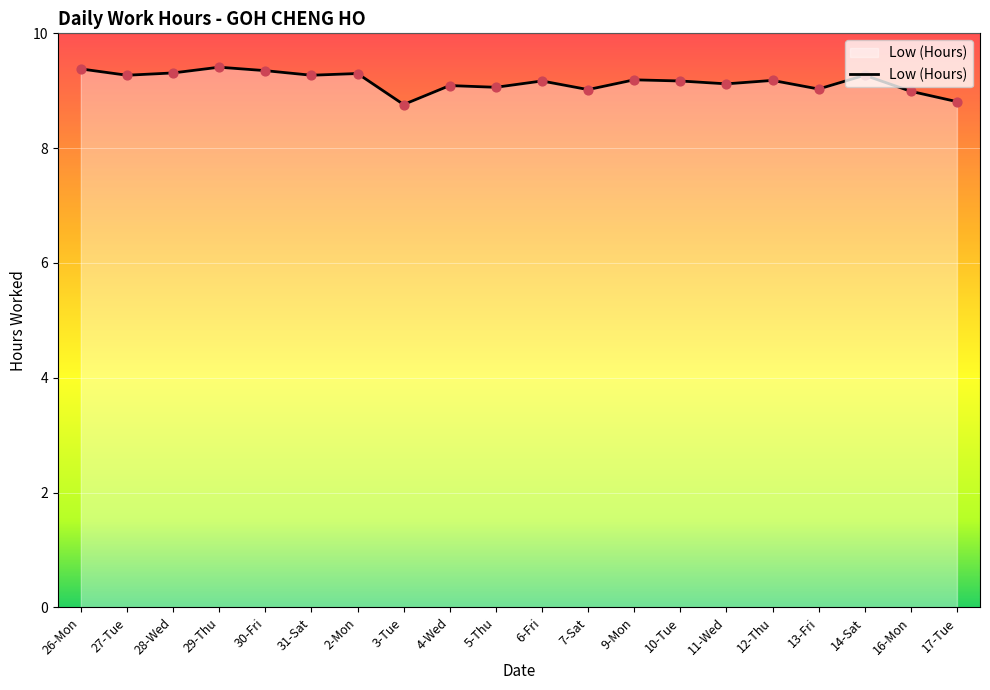

Approximately how many times larger is the value at 31-Sat compared to 13-Fri?

1.0